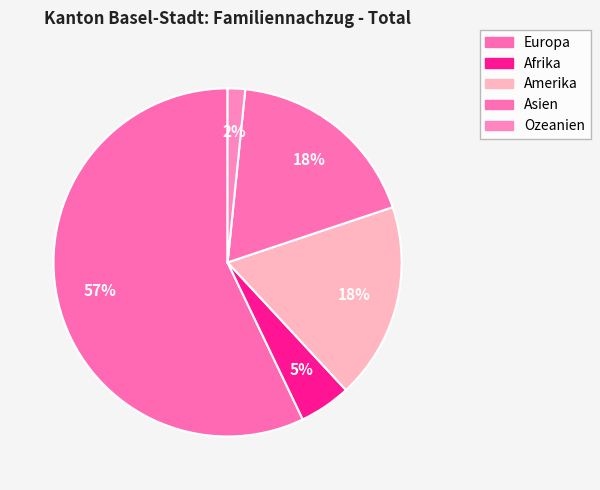

What is the total percentage of Ozeanien and Amerika?

19.9%